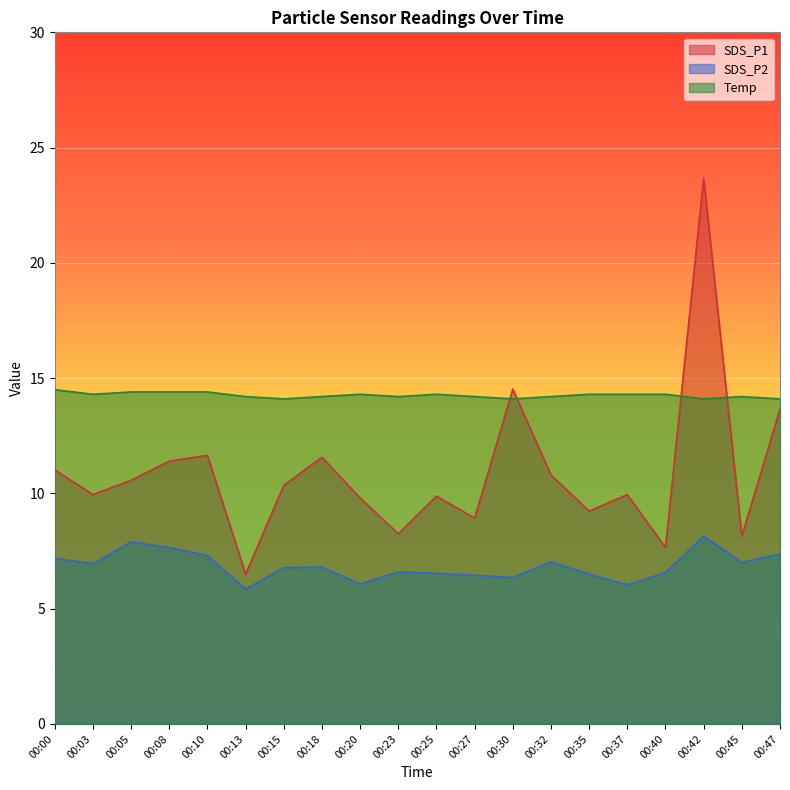

What is the minimum value for SDS_P2?

5.8